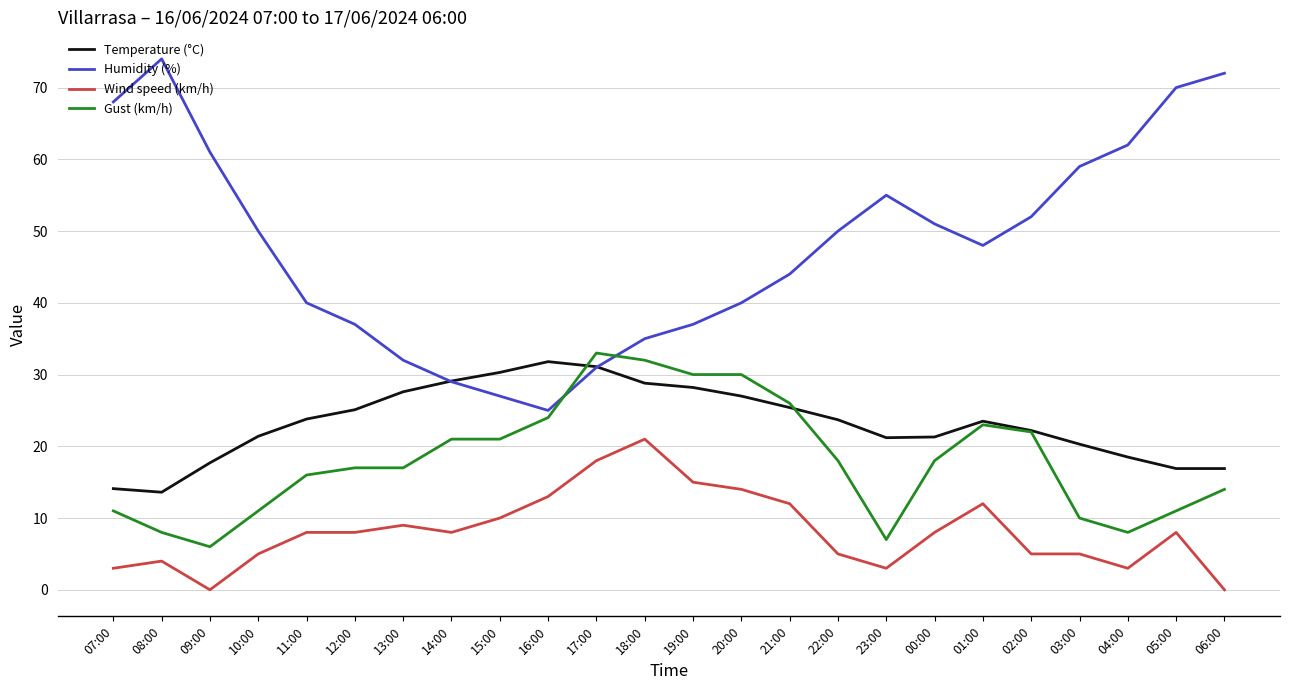

Is it true that Humidity (%) equals 68.0 at 07:00?

True